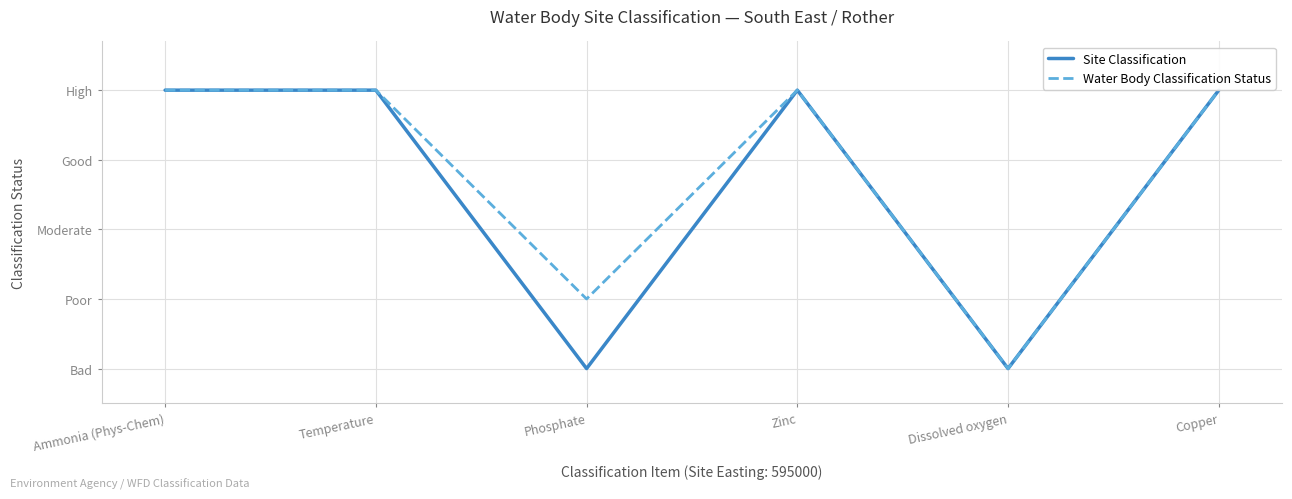

How many Site Classification values are between 1 and 5?

6